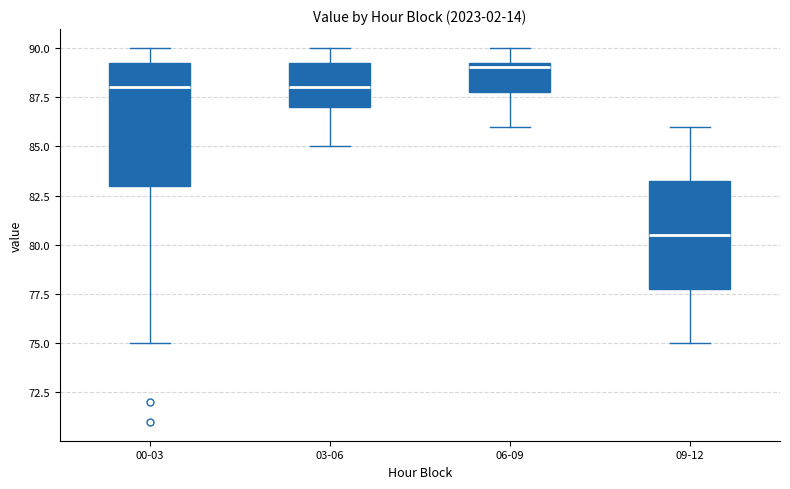

Reading left to right, read every box against the y-axis: the position of its median line, the range the box covers, and the ends of its whiskers. The values are not printed on the chart, so give them approximately, as read against the axis.

00-03: median 88.0, box 83.0 to 89.5, whiskers 75.0 to 90.0
03-06: median 88.0, box 87.0 to 89.5, whiskers 85.0 to 90.0
06-09: median 89.0, box 88.0 to 89.5, whiskers 86.0 to 90.0
09-12: median 80.5, box 78.0 to 83.5, whiskers 75.0 to 86.0